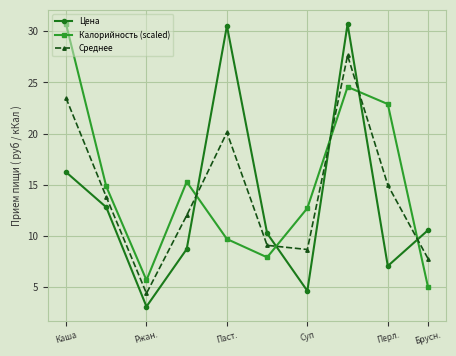

After their last crossing, which series has the higher values: Цена or Среднее?

Цена